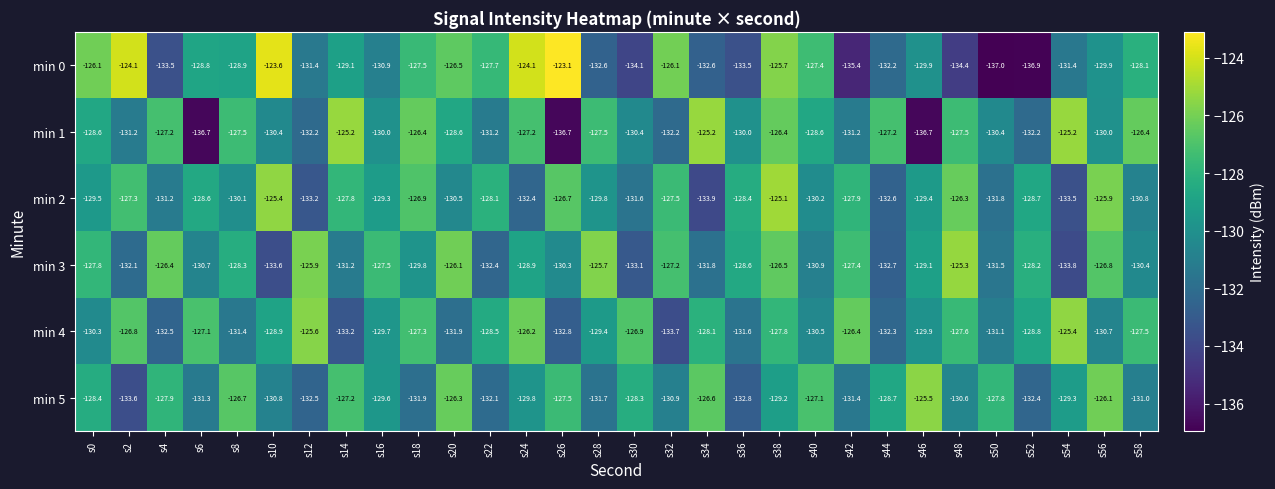

Which series has the largest range (max minus min)?

min 0